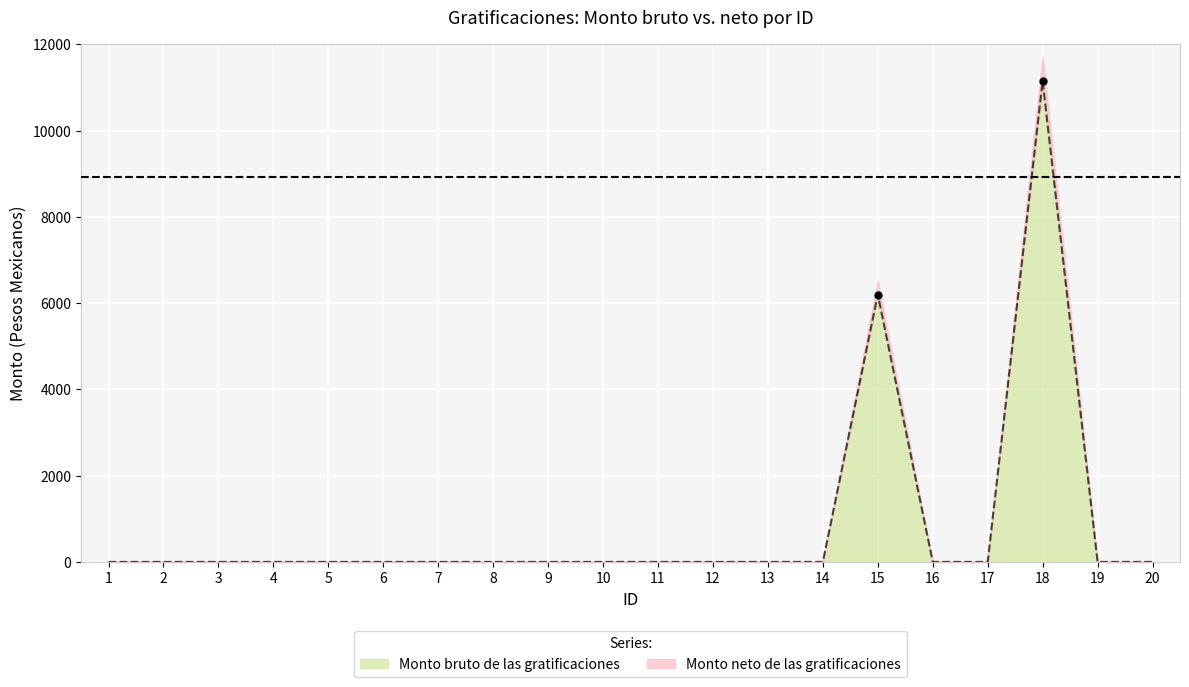

List the labels in order of value, largest first.

18, 15, 1, 2, 3, 4, 5, 6, 7, 8, 9, 10, 11, 12, 13, 14, 16, 17, 19, 20